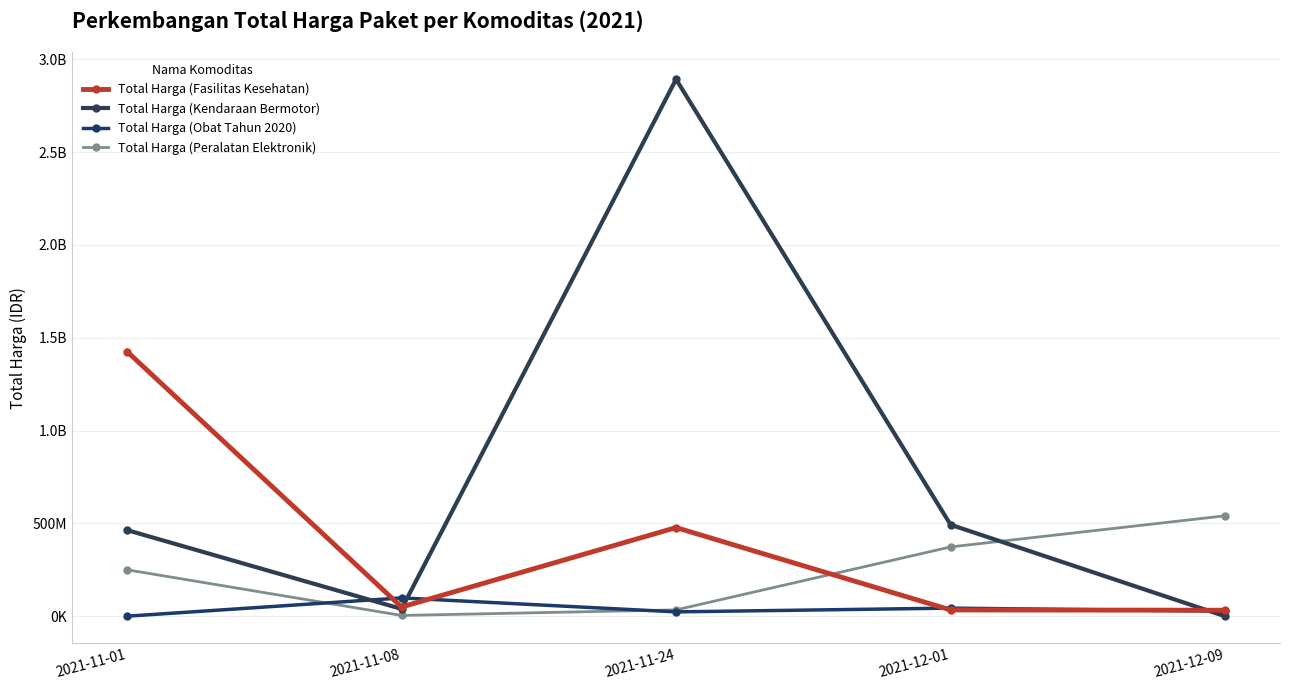

Reading left to right, list all the values displayed in this chart.

Total Harga (Fasilitas Kesehatan): 2021-11-01=1425867900	2021-11-08=49730040	2021-11-24=477600000	2021-12-01=34000000	2021-12-09=32441200
Total Harga (Kendaraan Bermotor): 2021-11-01=464002100	2021-11-08=39440000	2021-11-24=2892122000	2021-12-01=493000000	2021-12-09=0
Total Harga (Obat Tahun 2020): 2021-11-01=333600	2021-11-08=98772570	2021-11-24=23653000	2021-12-01=43859200	2021-12-09=27412000
Total Harga (Peralatan Elektronik): 2021-11-01=250350000	2021-11-08=4350000	2021-11-24=34292000	2021-12-01=373404000	2021-12-09=541071000